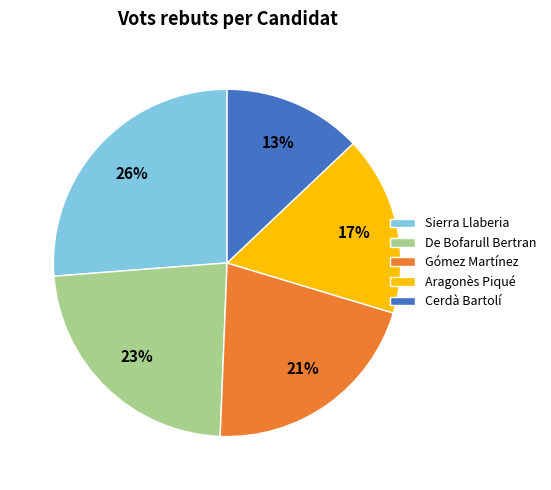

To the nearest percent, what percentage of the pie is Sierra Llaberia?

26%